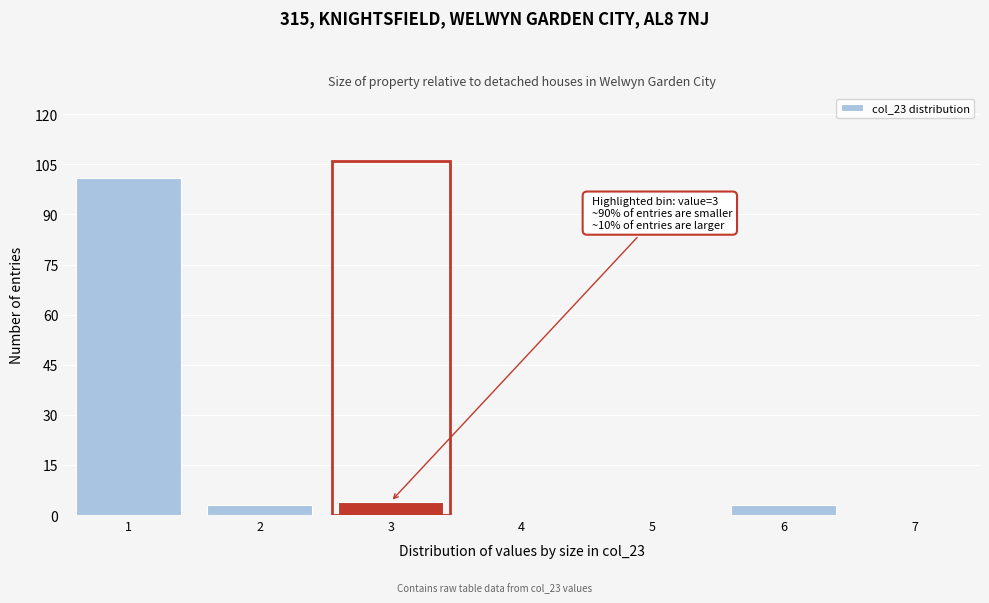

Over which range of the x-axis is the bar tallest?

0.5 to 1.5